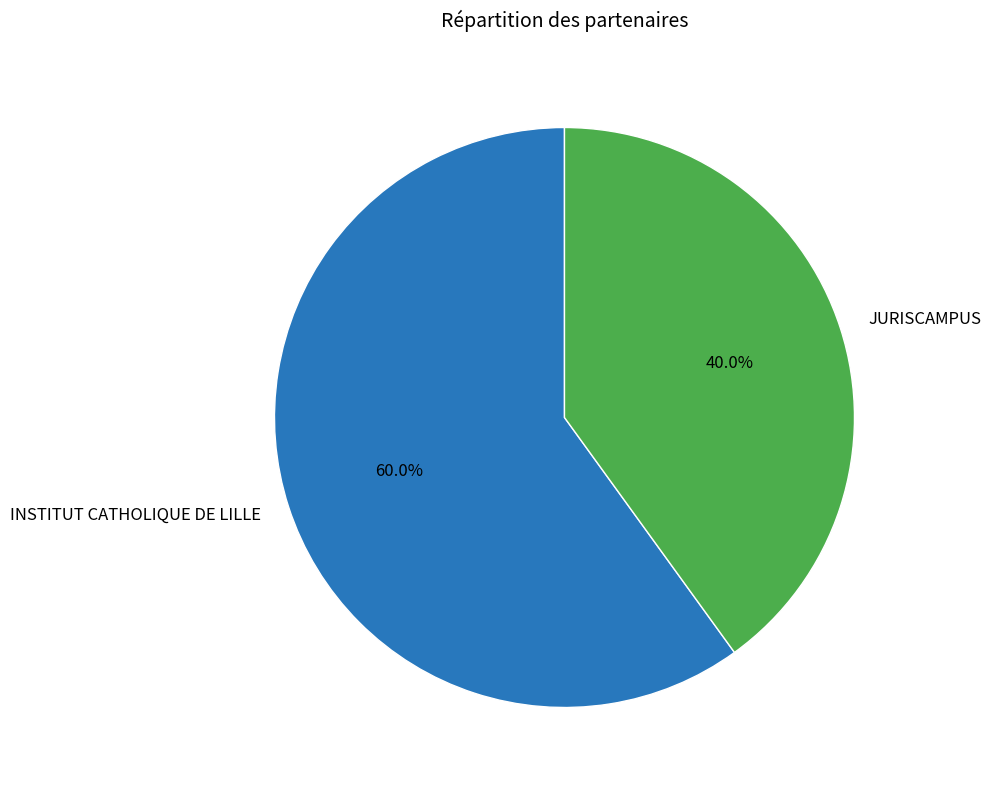

To the nearest percent, what is the difference between the JURISCAMPUS and INSTITUT CATHOLIQUE DE LILLE slice percentages?

20%